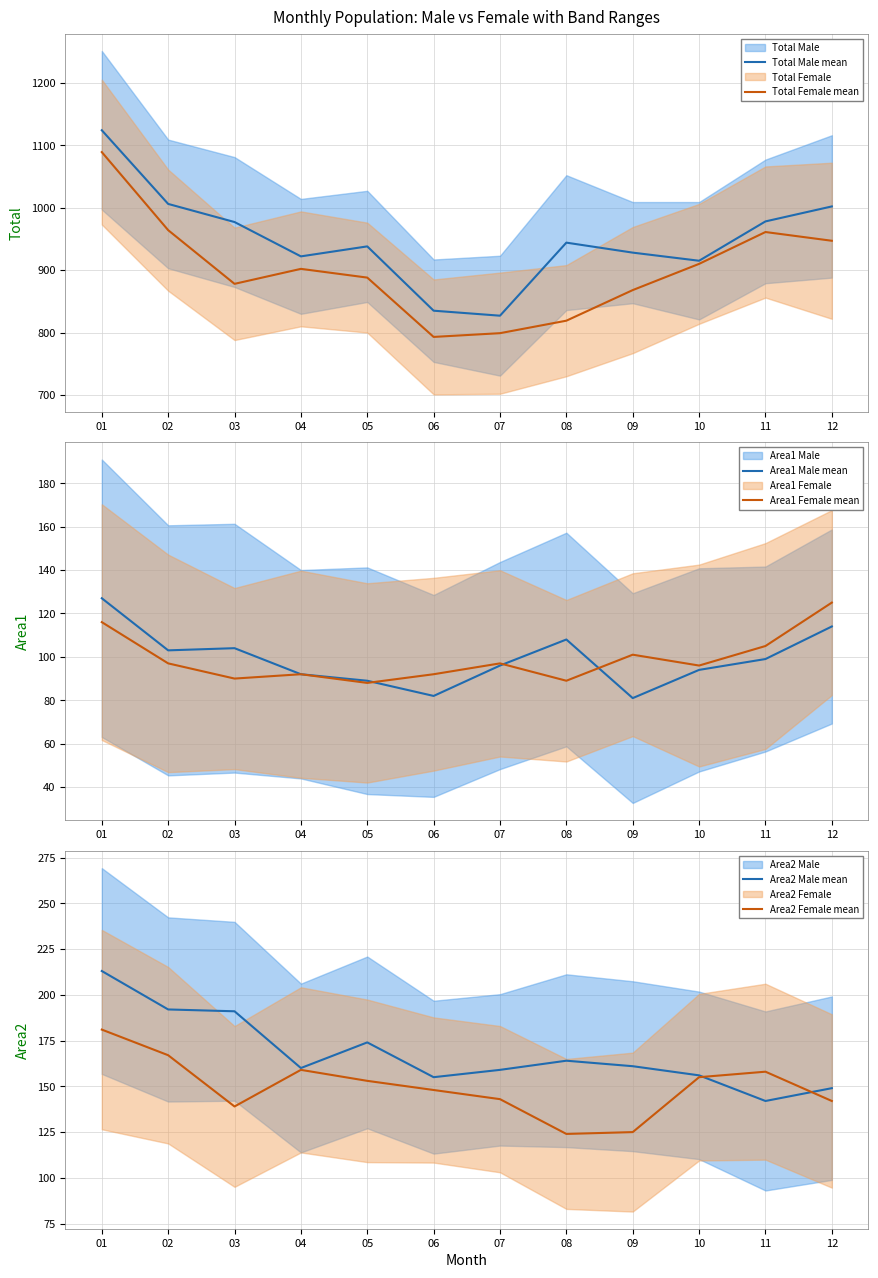

What is the value of the Total Female mean point at the 5th from the left?

888